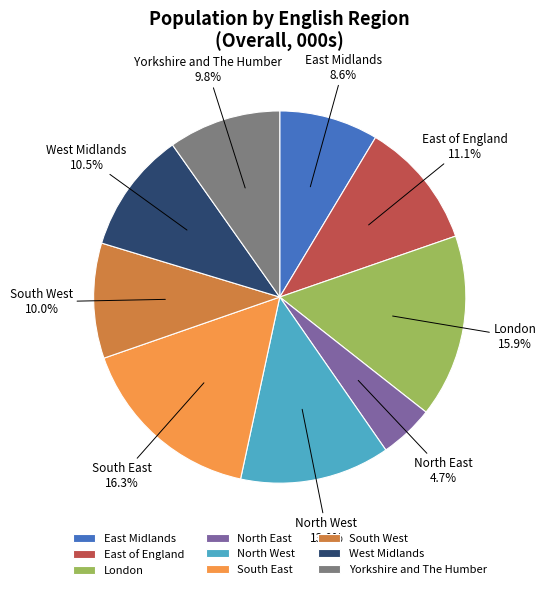

Is West Midlands the majority of the pie?

No